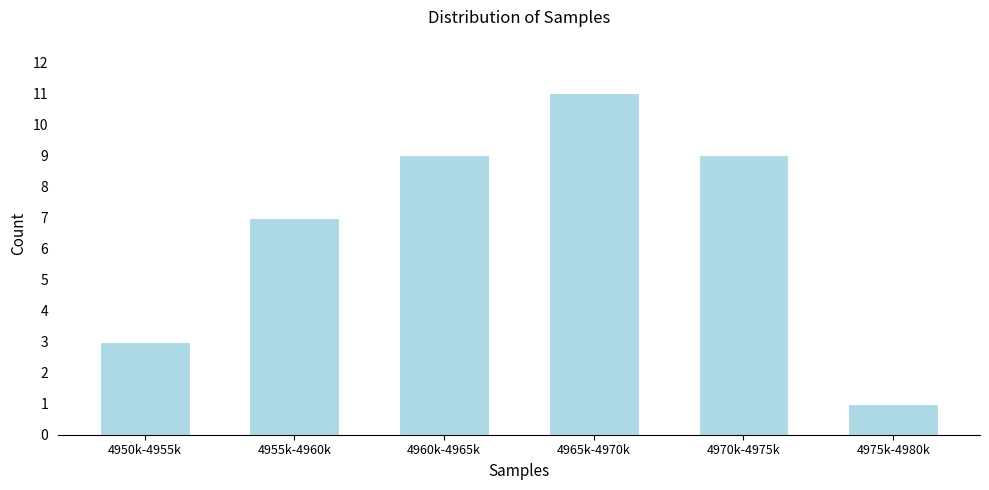

Reading left to right, what are all the values shown in this chart?

3	7	9	11	9	1